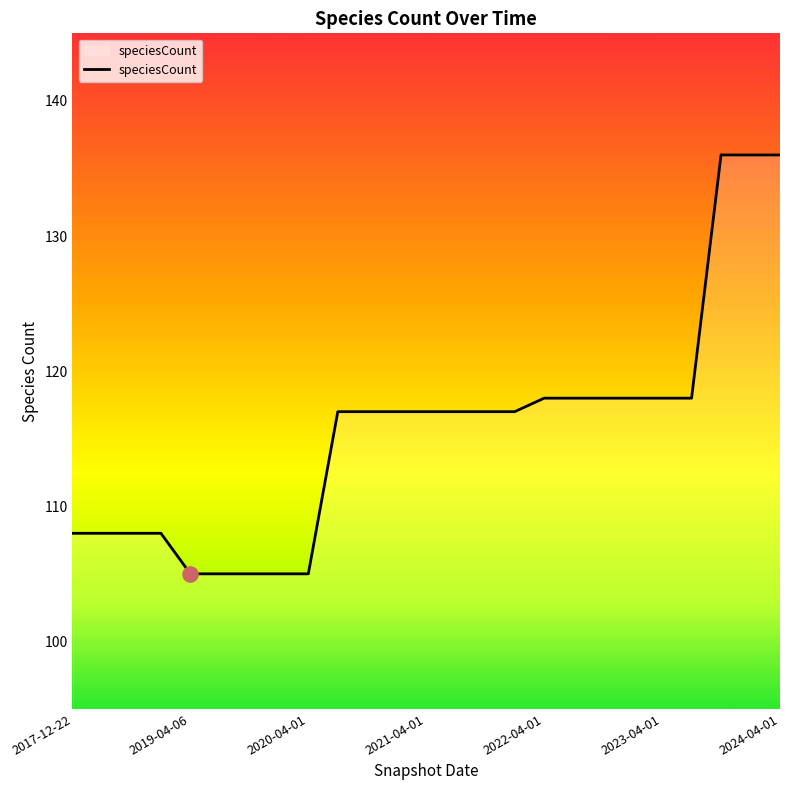

What is the greatest value displayed?

136